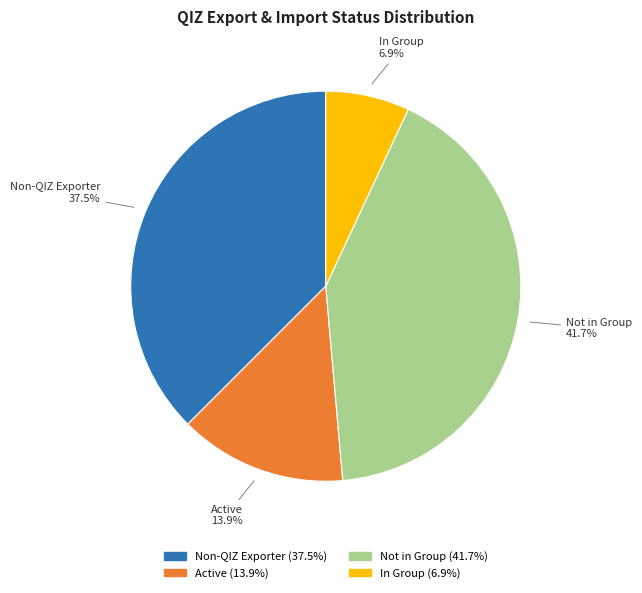

Count the number of slices in the pie.

4